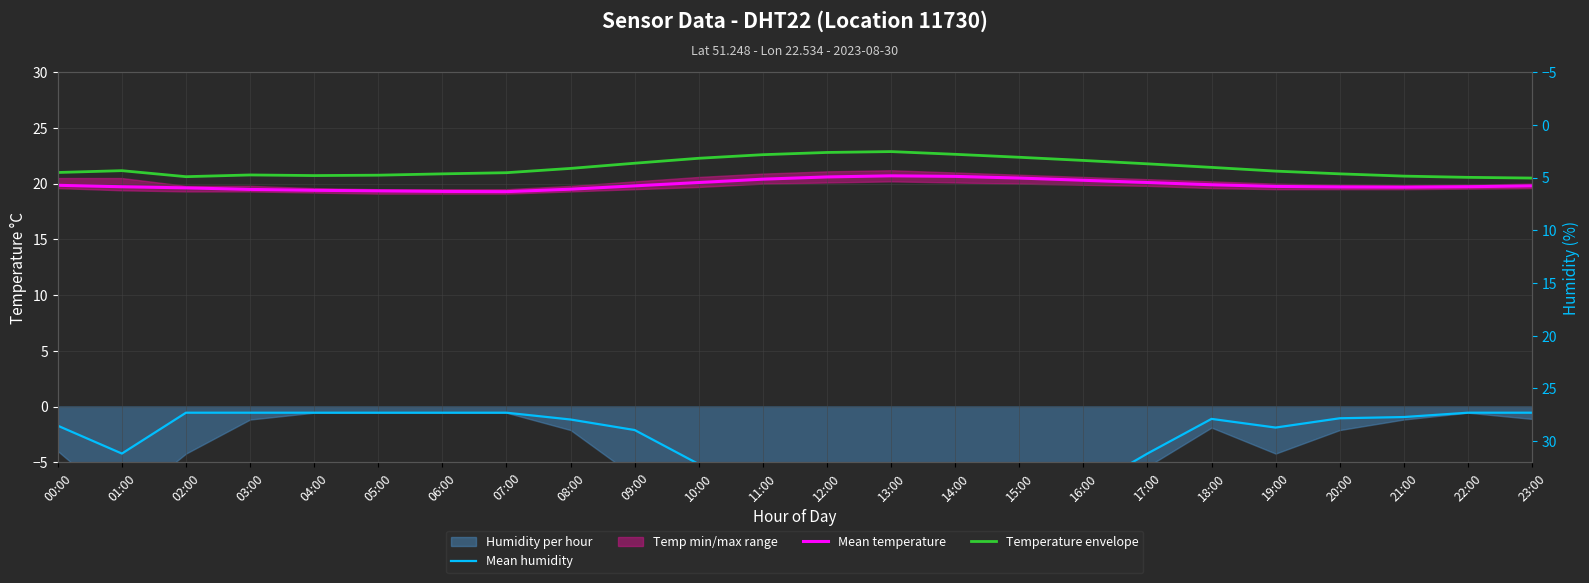

What is the smallest value displayed?

-8.9